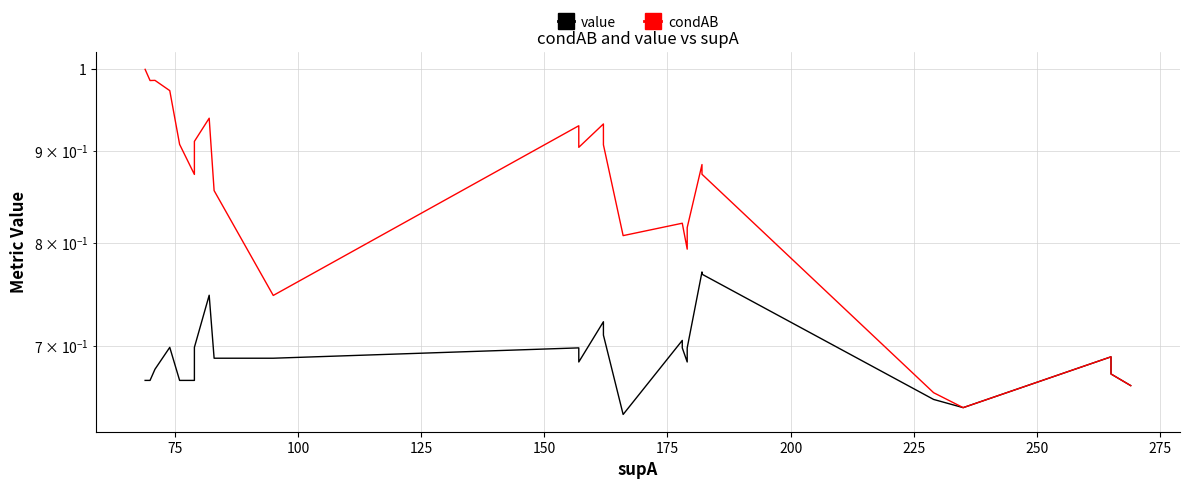

True or false: condAB has more than 0 points higher than both neighbors.

True